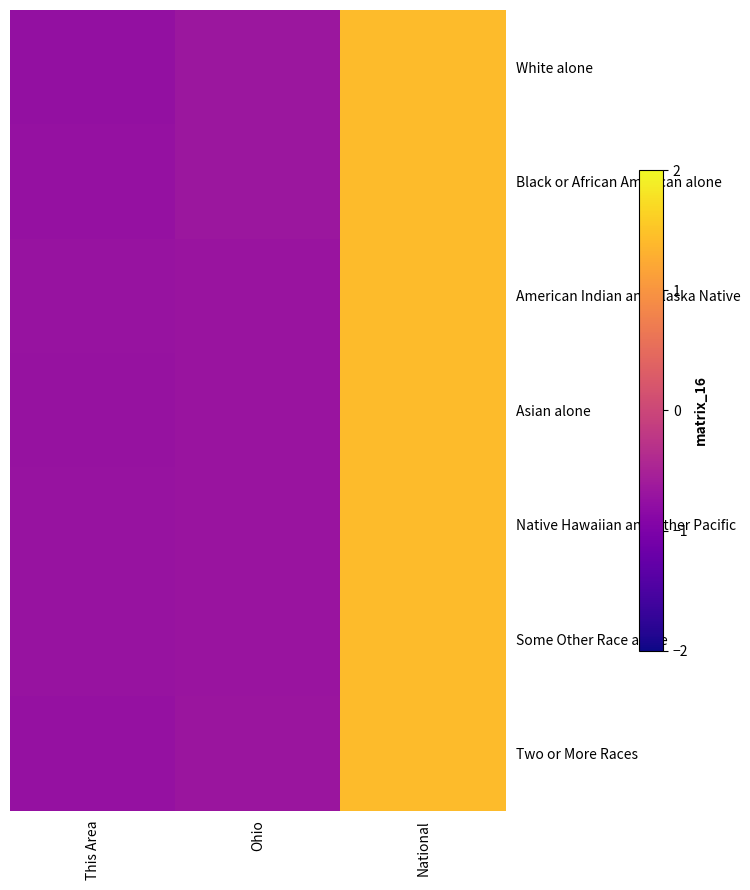

At which category is the sum across all series the highest?

National